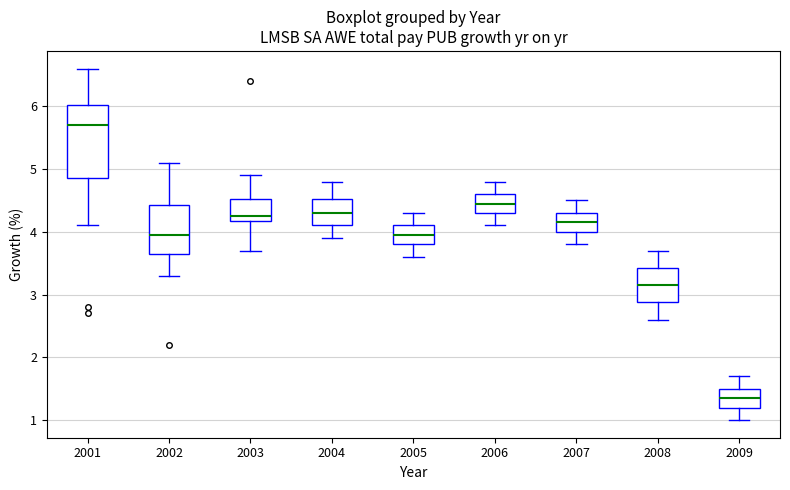

Where does the lower whisker of the box at x = 2001 end on the y-axis? The values are not printed on the chart, so give them approximately, as read against the axis.

4.1